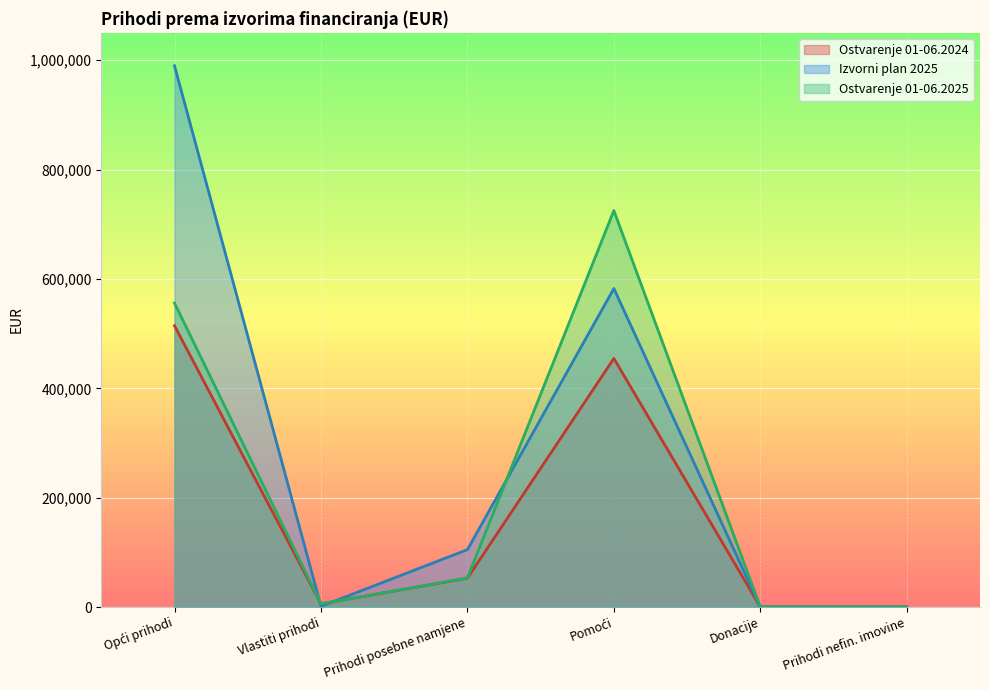

Rank the categories by Izvorni plan 2025 value from lowest to highest.

Donacije, Prihodi nefin. imovine, Vlastiti prihodi, Prihodi posebne namjene, Pomoći, Opći prihodi